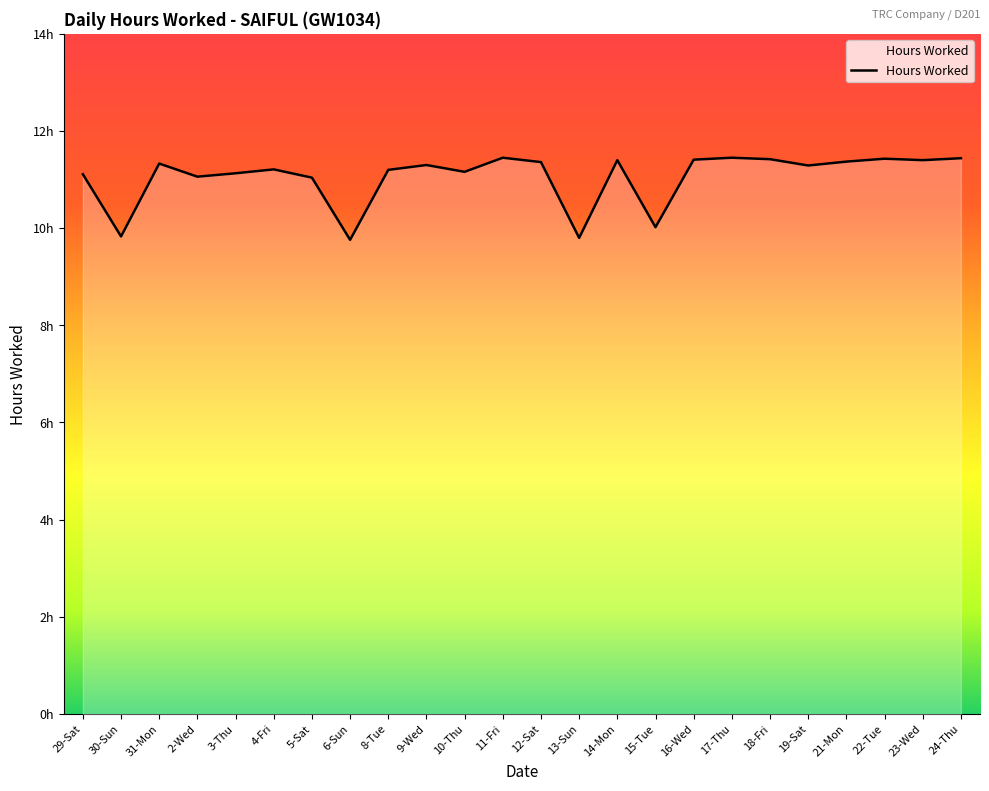

Count the number of values greater than 11.

20